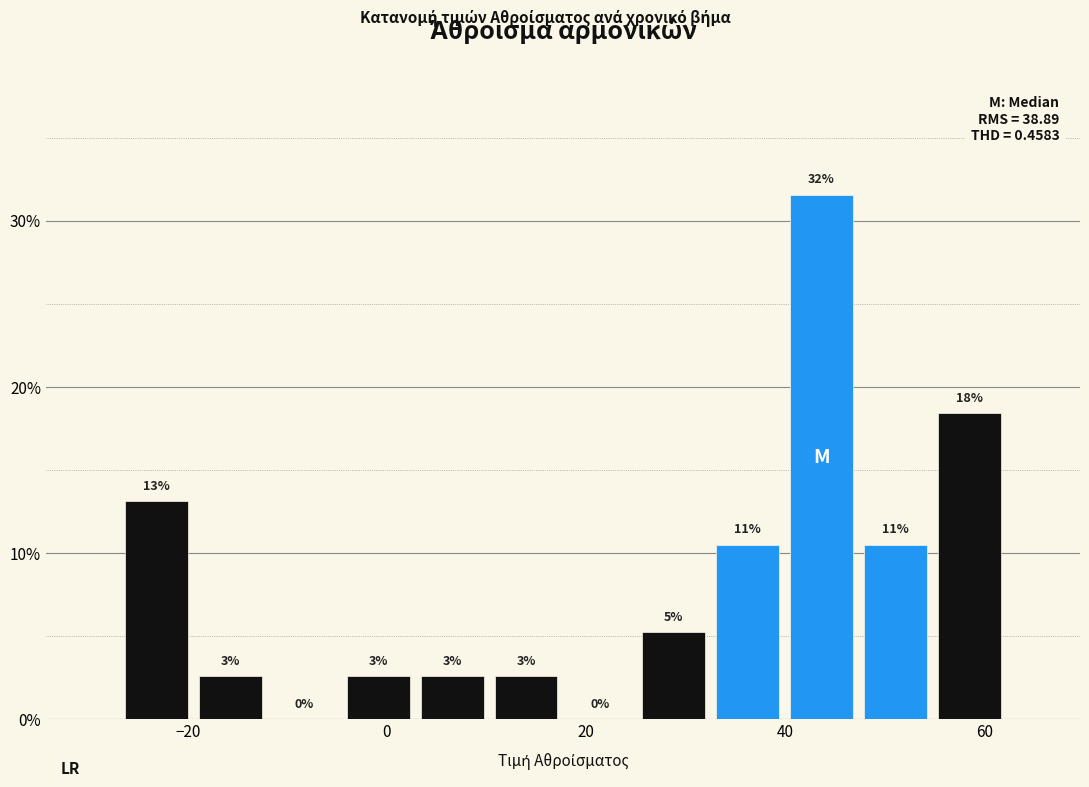

Around what value on the x-axis is the tallest bar? Give the approximate position of its centre, as read against the axis.

44